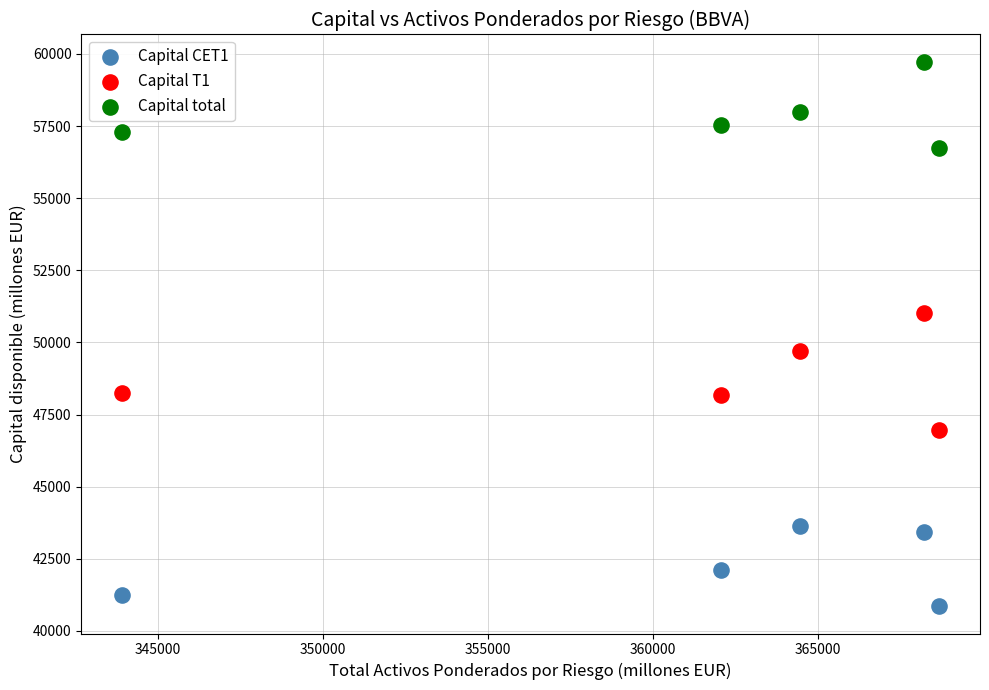

Which series has the widest spread of Y values?

Capital T1